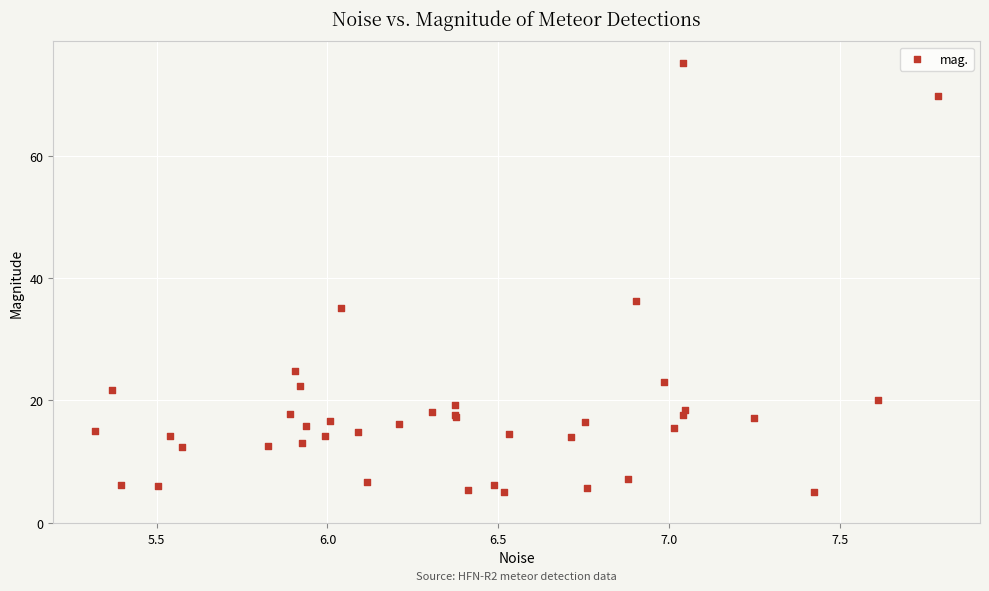

What Y value in the scatter plot is closest to 40?

36.2